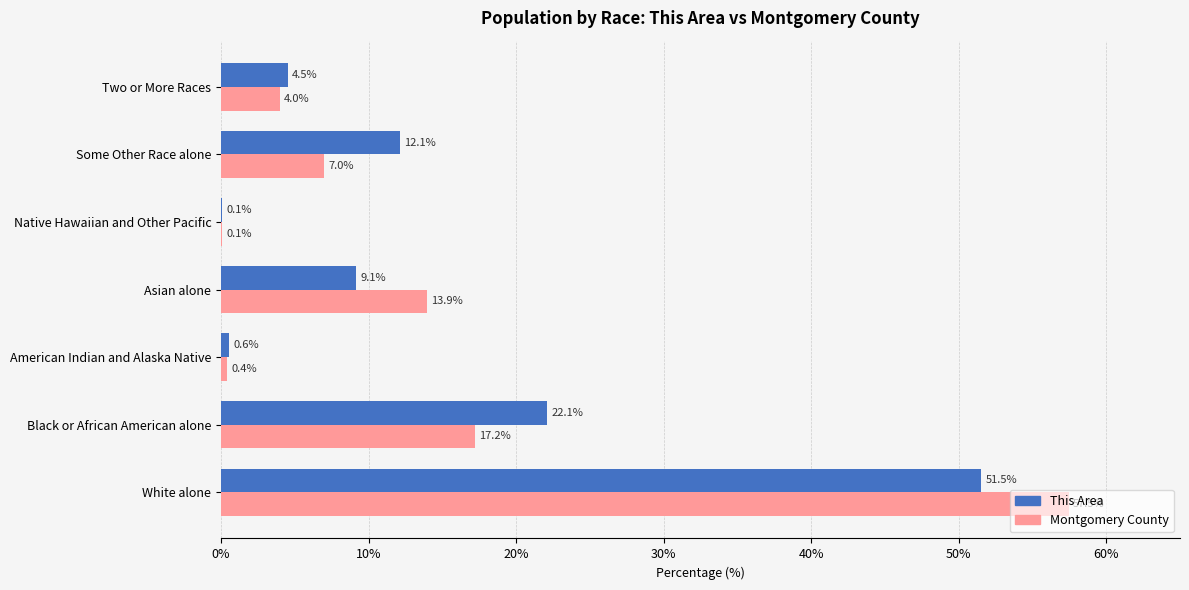

True or false: This Area has a value of 4.5 at Some Other Race alone.

False